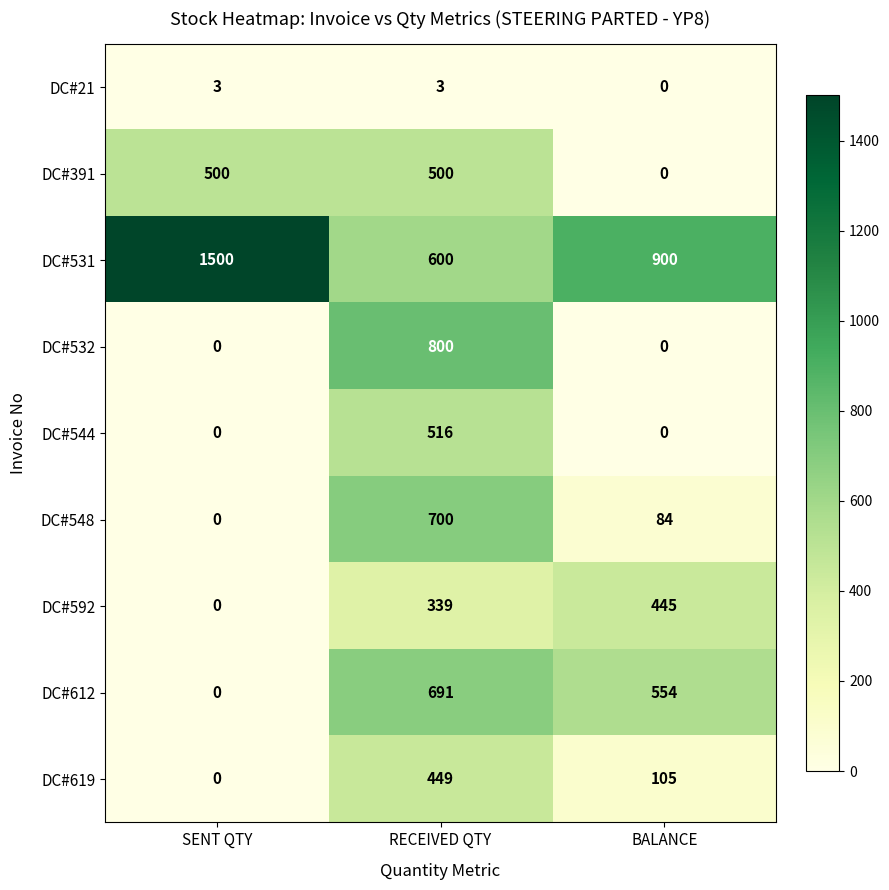

True or false: DC#592 has a value of 79 at RECEIVED QTY.

False